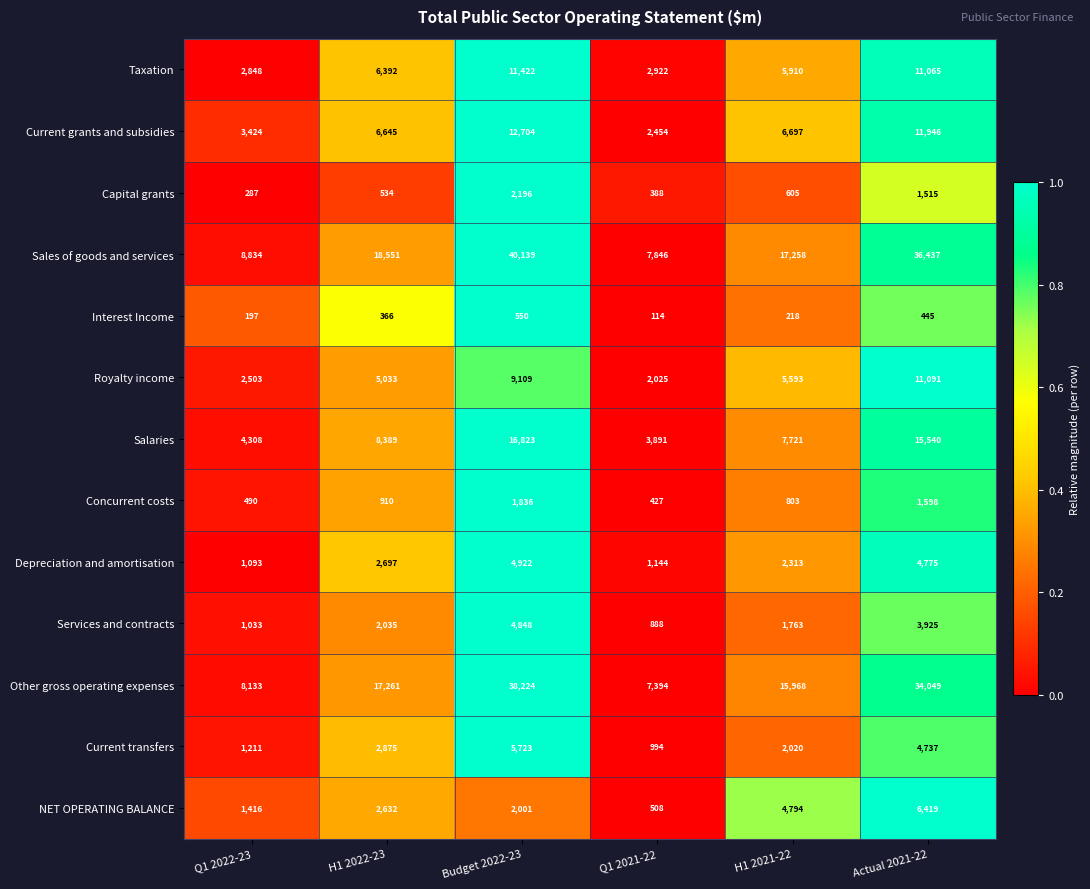

List the series in order of their peak value, highest first.

Sales of goods and services, Other gross operating expenses, Salaries, Current grants and subsidies, Taxation, Royalty income, NET OPERATING BALANCE, Current transfers, Depreciation and amortisation, Services and contracts, Capital grants, Concurrent costs, Interest Income